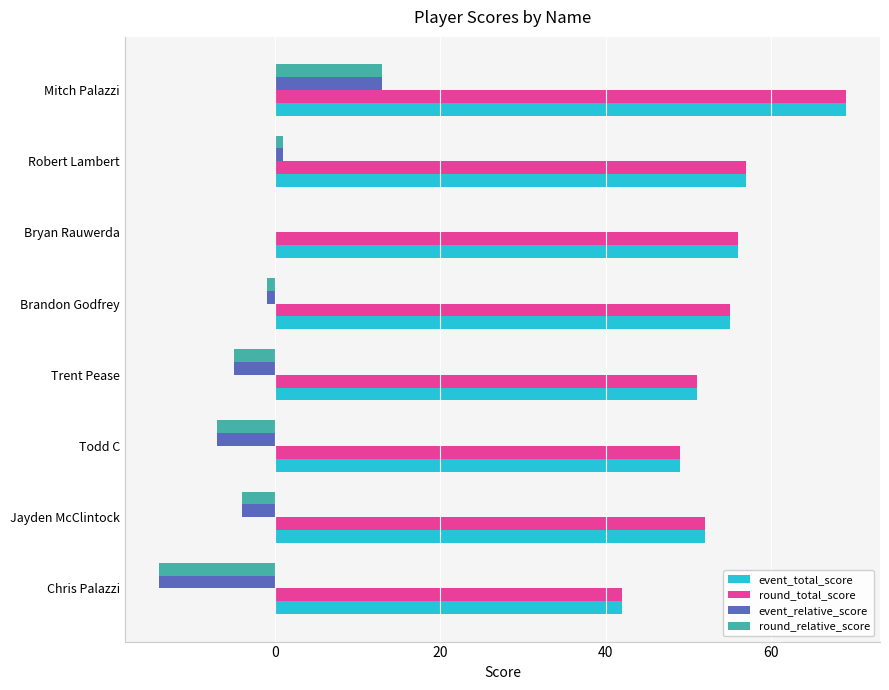

What is the approximate value of event_relative_score at Chris Palazzi?

-14